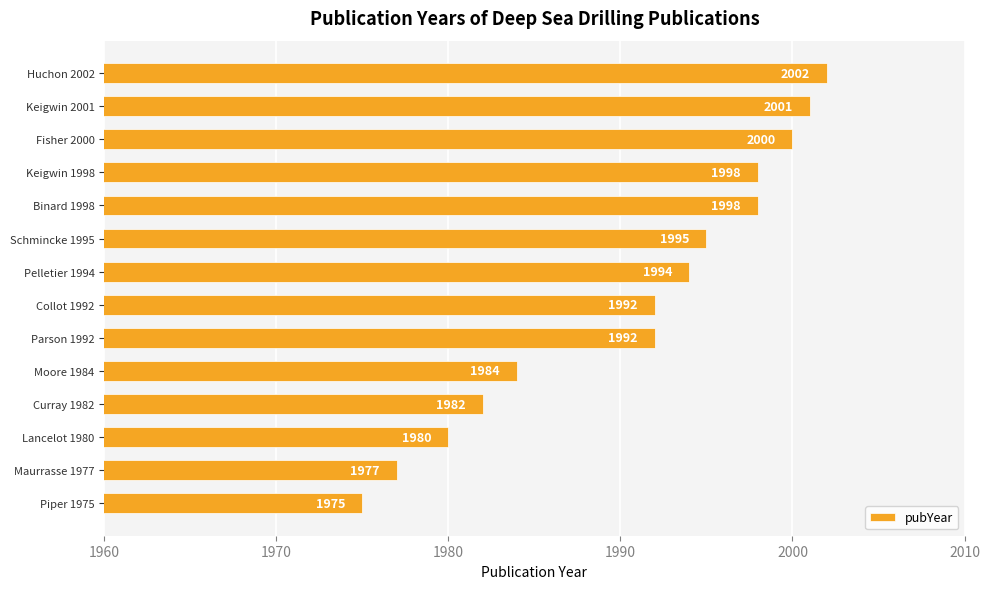

Reading top to bottom, transcribe all the data shown in this chart.

Huchon 2002=2002	Keigwin 2001=2001	Fisher 2000=2000	Keigwin 1998=1998	Binard 1998=1998	Schmincke 1995=1995	Pelletier 1994=1994	Collot 1992=1992	Parson 1992=1992	Moore 1984=1984	Curray 1982=1982	Lancelot 1980=1980	Maurrasse 1977=1977	Piper 1975=1975